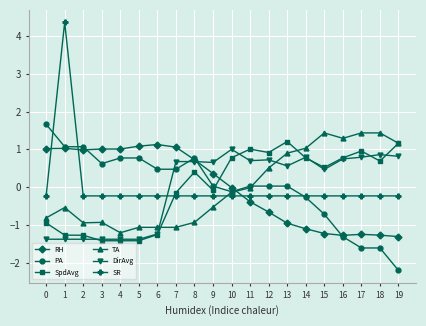

How many series are shown in this chart?

6